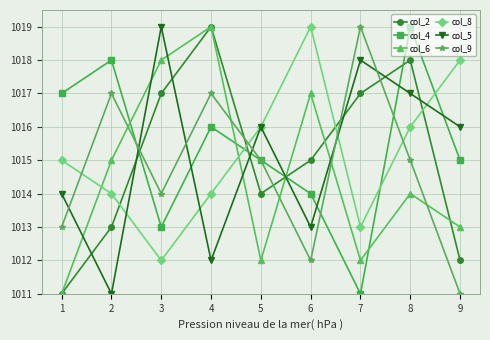

Rank the series at 6 from highest to lowest value.

col_8, col_6, col_2, col_4, col_5, col_9